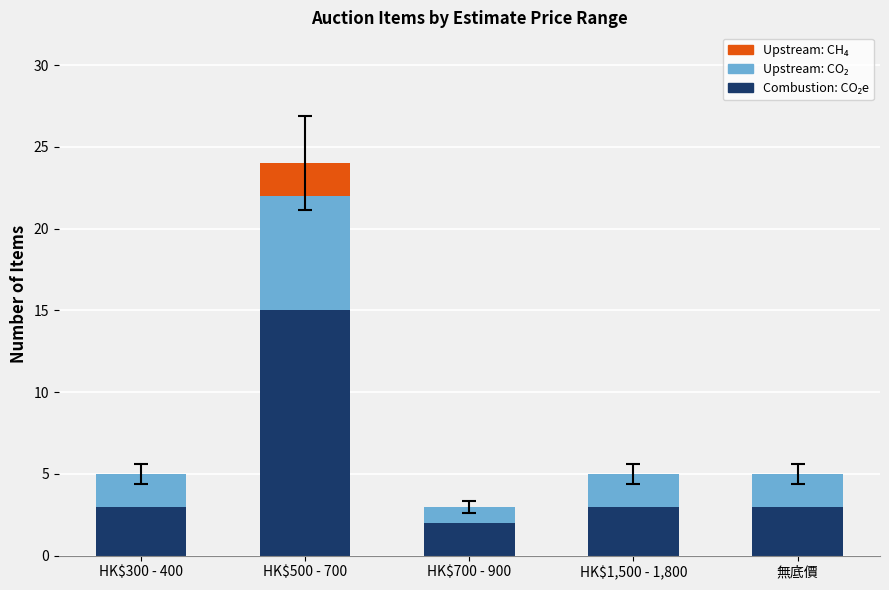

What is the total value across all series at HK$300 - 400?

5